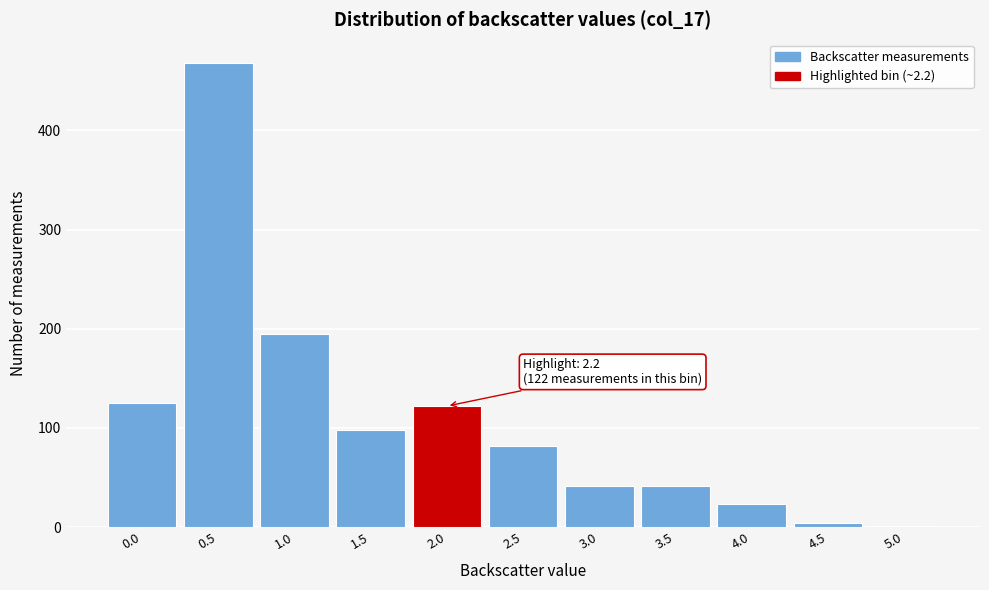

Reading right to left, list all the values displayed in this chart.

5.0=1	4.5=4	4.0=23	3.5=41	3.0=41	2.5=82	2.0=122	1.5=98	1.0=195	0.5=468	0.0=125